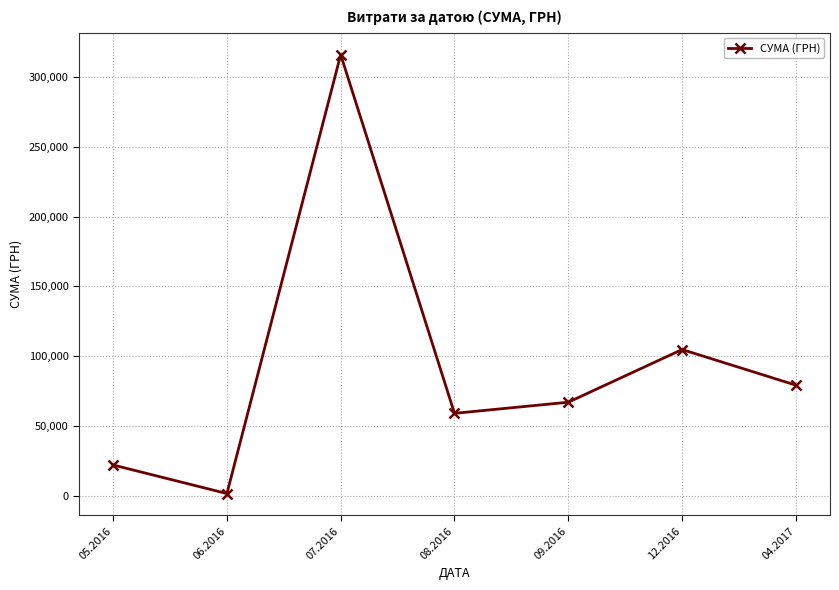

At which label is the value closest to 158831?

12.2016